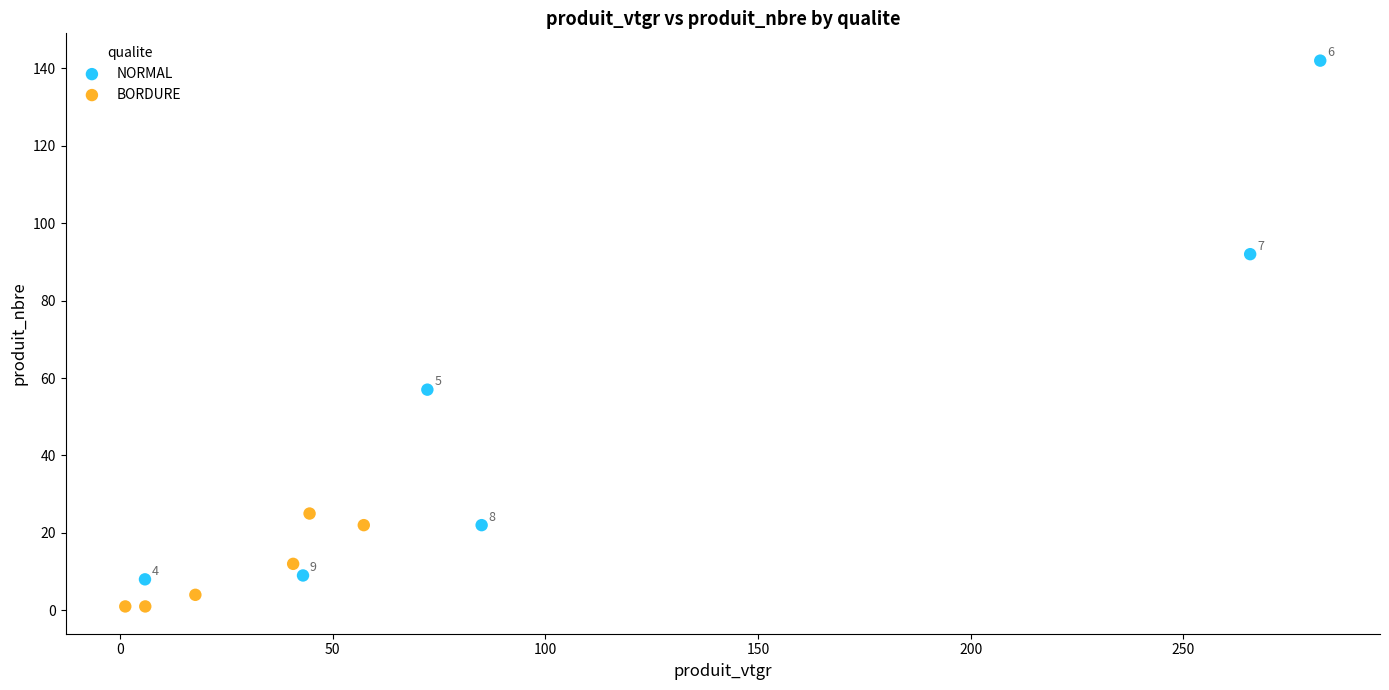

Which series has the widest spread of Y values?

NORMAL